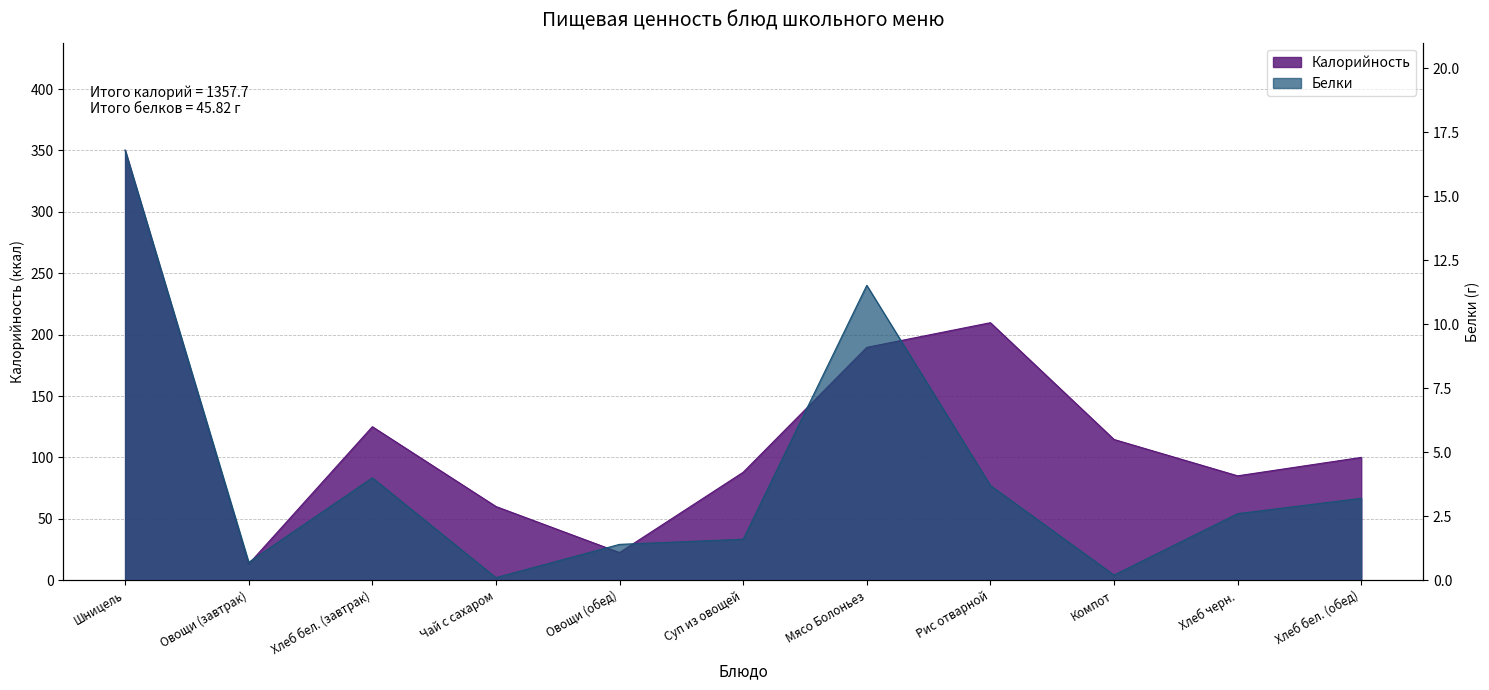

At which category does the chart reach its minimum across all series?

Чай с сахаром